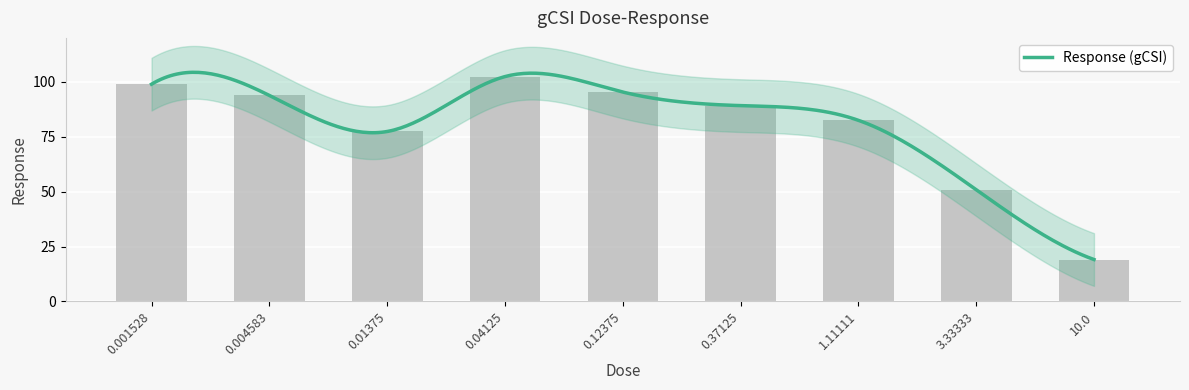

Rank the categories by value from highest to lowest.

0.04125, 0.001528, 0.12375, 0.004583, 0.37125, 1.11111, 0.01375, 3.33333, 10.0